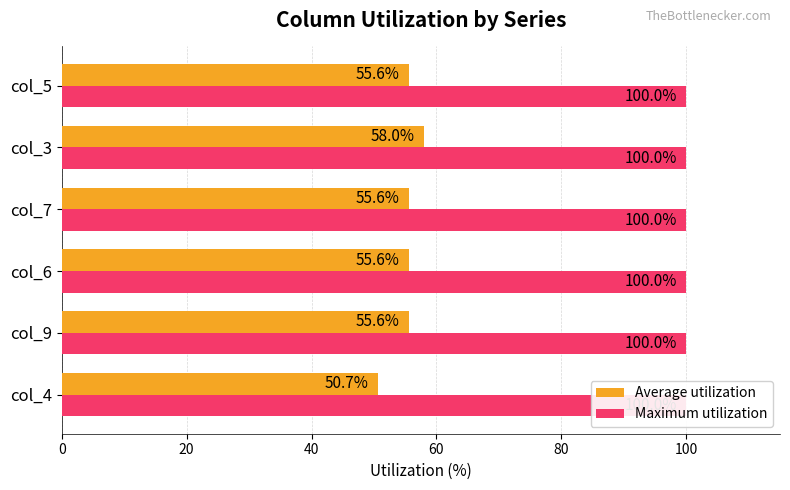

Does the chart contain any negative values?

No